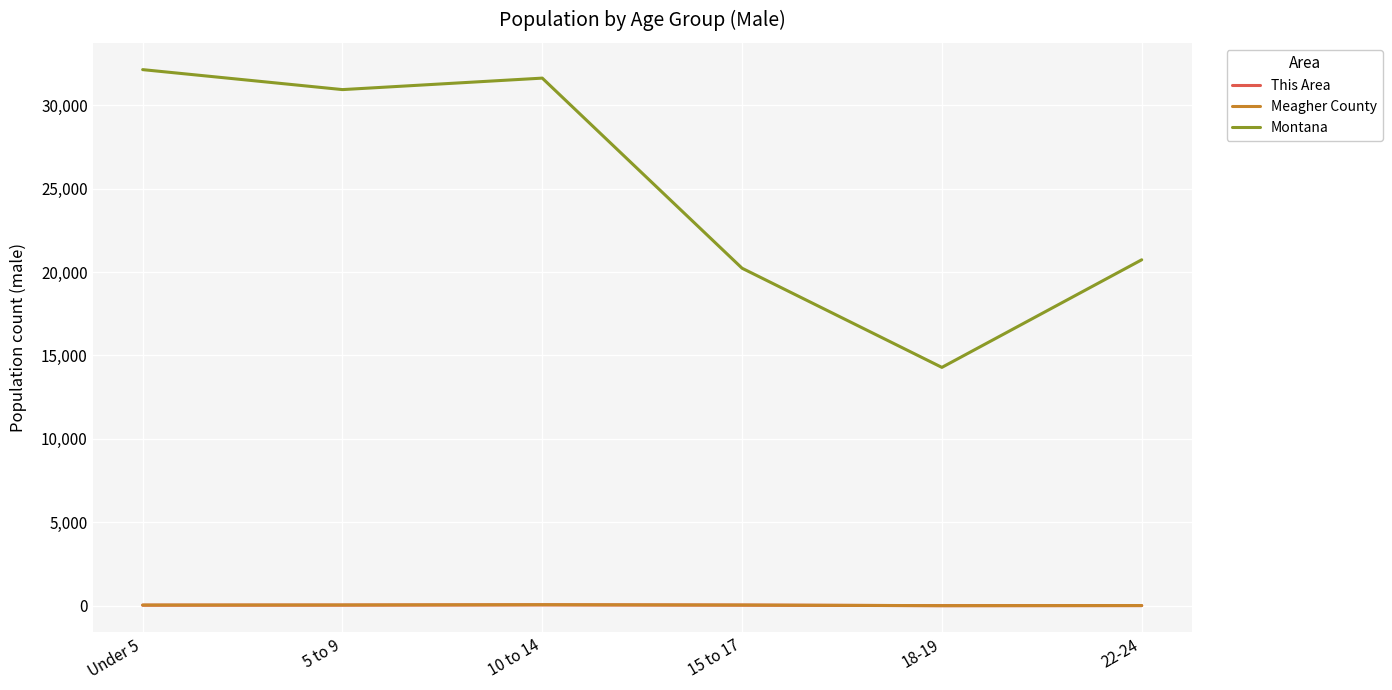

What is the minimum value for Montana?

14287